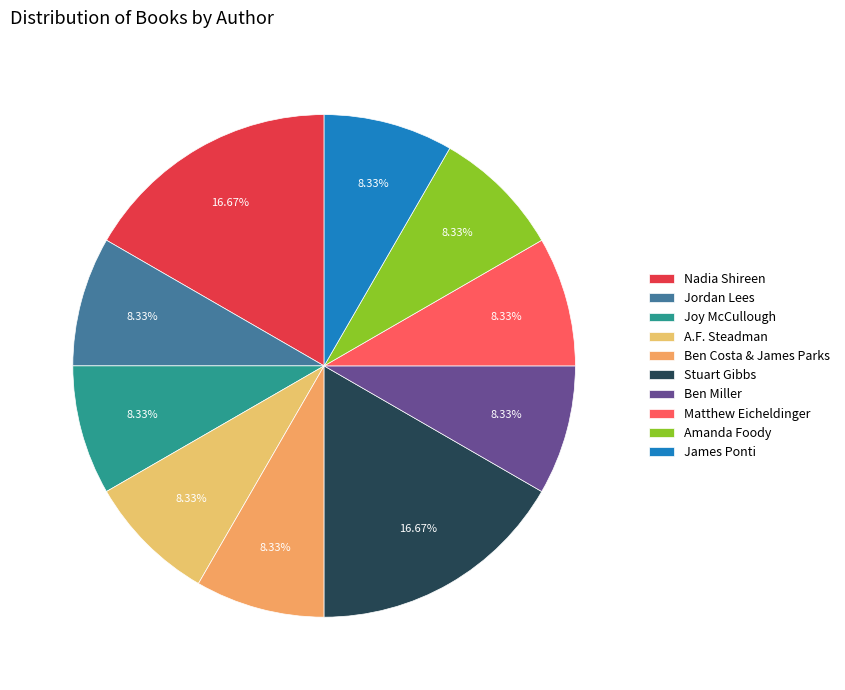

How much of the chart is everything except Stuart Gibbs?

83.3%